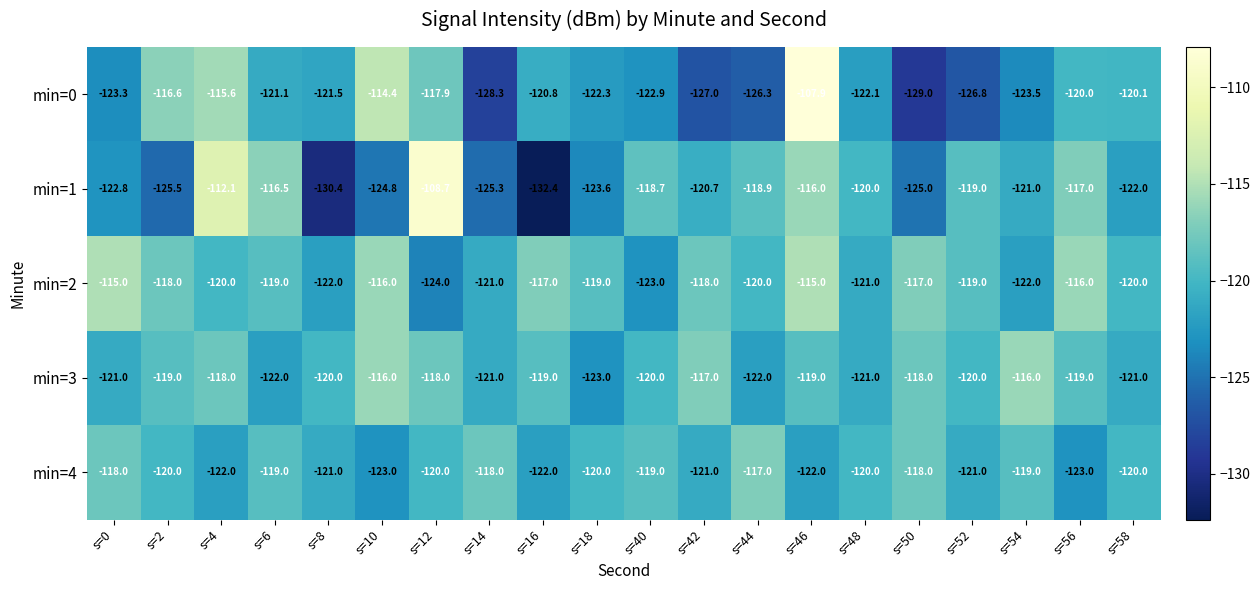

What is the highest value of the min=0 series?

-107.9